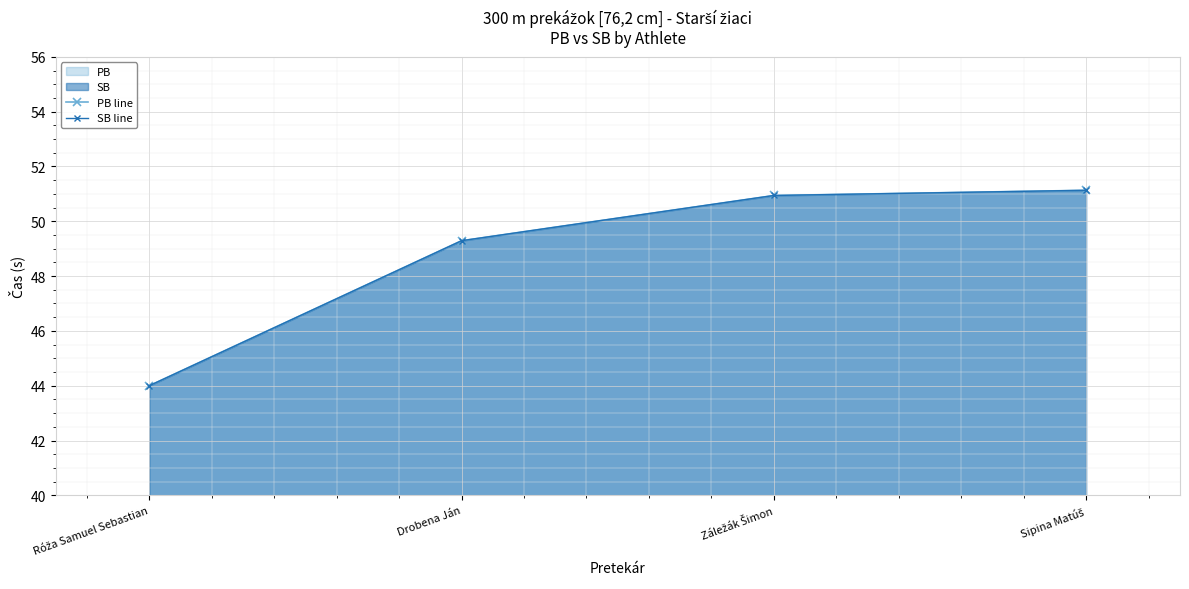

What is the label of the 2nd point from the left?

Drobena Ján